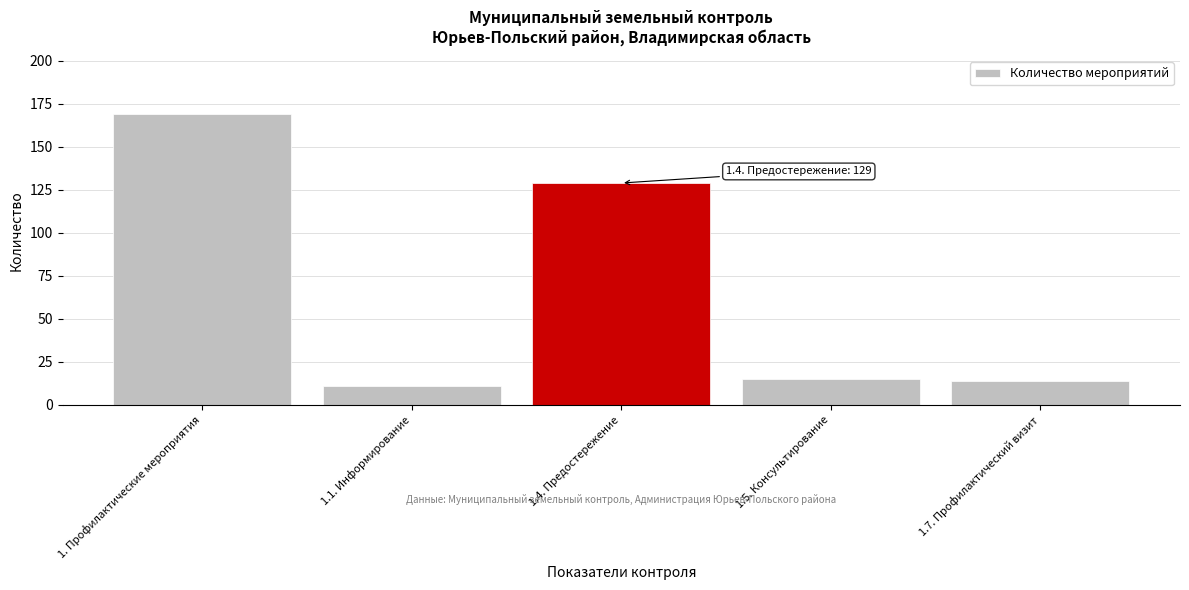

Reading left to right, what are all the values shown in this chart?

1. Профилактические мероприятия=169	1.1. Информирование=11	1.4. Предостережение=129	1.5. Консультирование=15	1.7. Профилактический визит=14